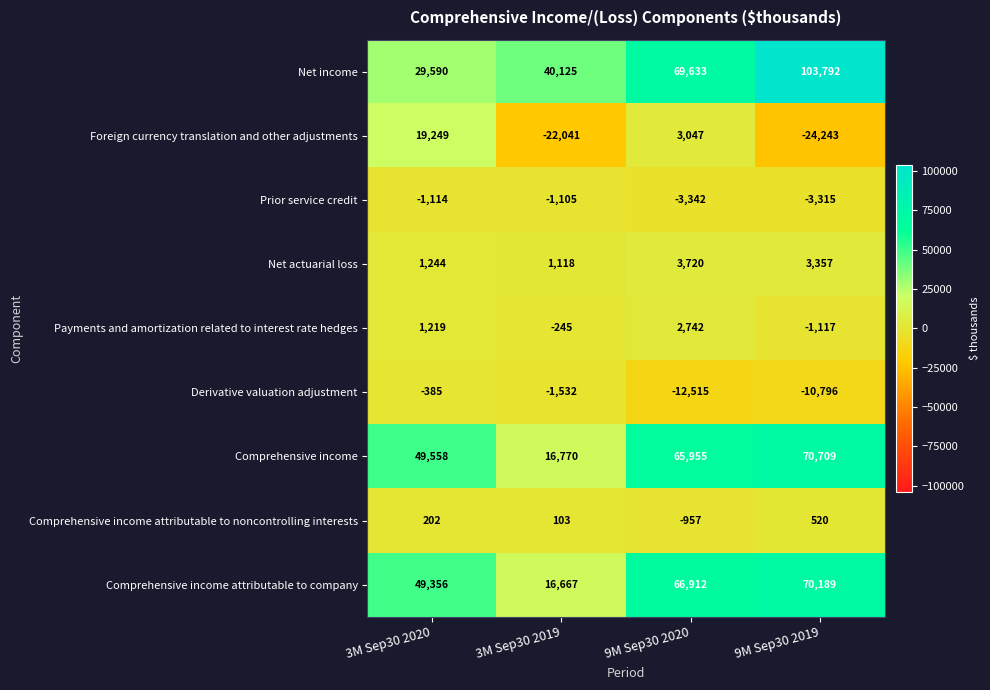

What is the spread (max minus min) of values at 3M Sep30 2020?

50672